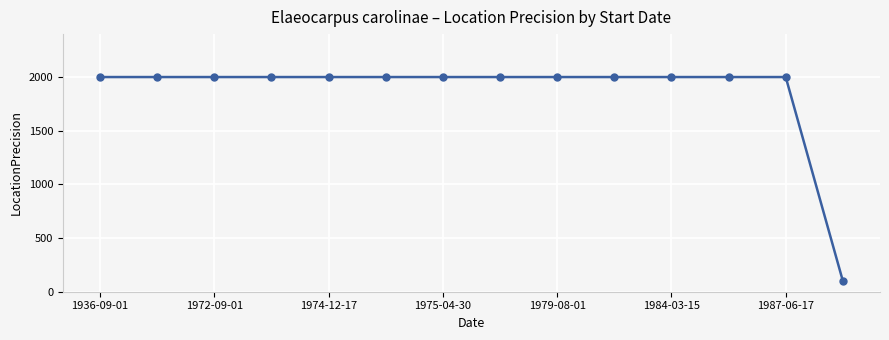

What is the difference between the maximum and minimum values?

1900